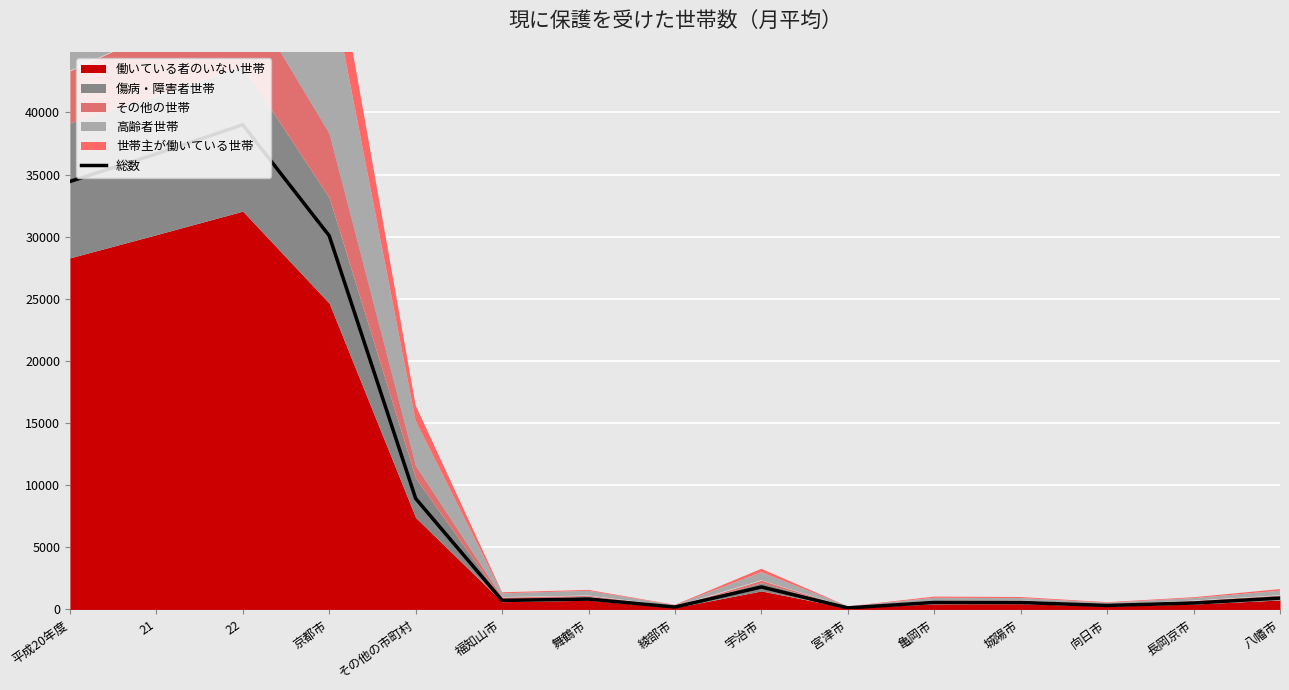

What is the difference between the values at 宮津市 and その他の市町村?

8807